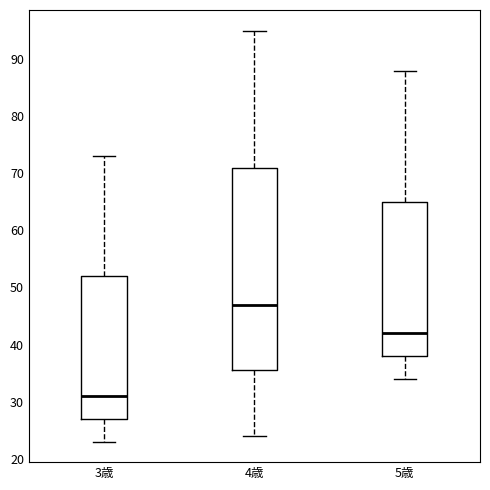

Where does the upper whisker of the box for 3歳 end on the y-axis? The values are not printed on the chart, so give them approximately, as read against the axis.

73